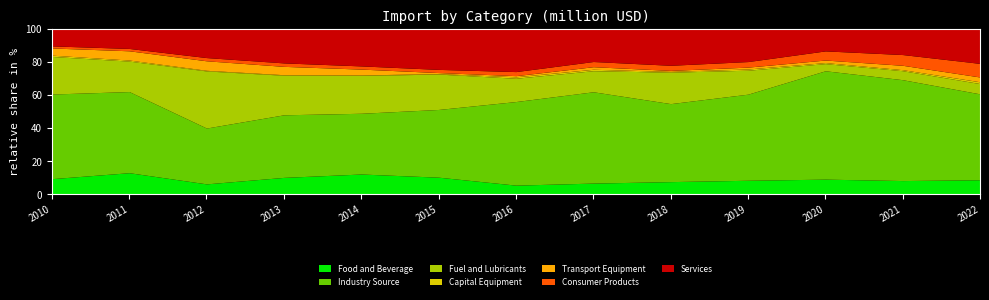

What is the minimum value for Food and Beverage?

5.5